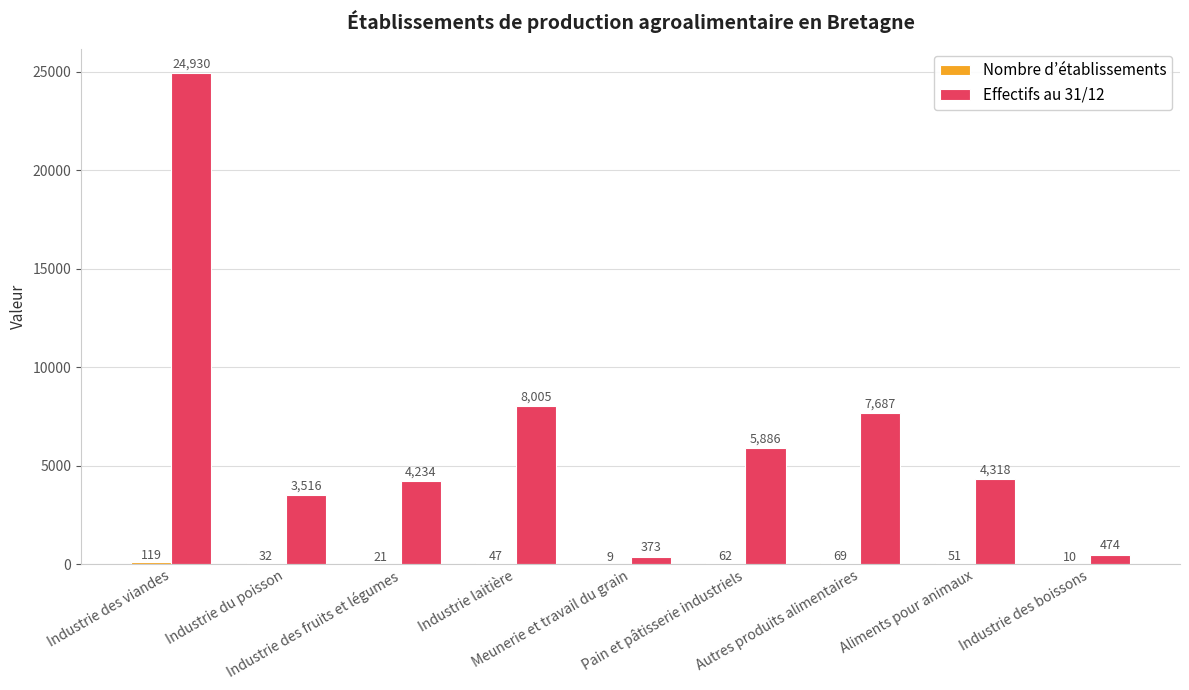

Which series has the largest total across all categories?

Effectifs au 31/12